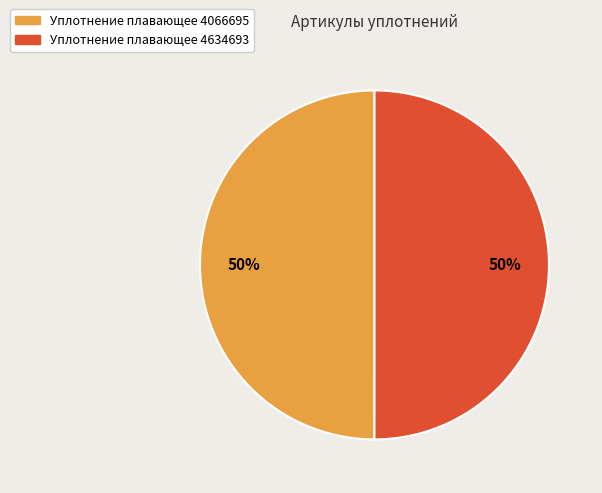

True or false: Уплотнение плавающее 4066695 accounts for 50% of the total.

True